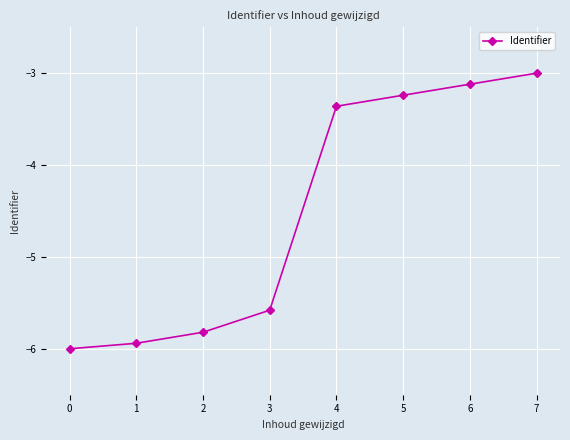

What is the difference between the maximum and second lowest values?

2.9